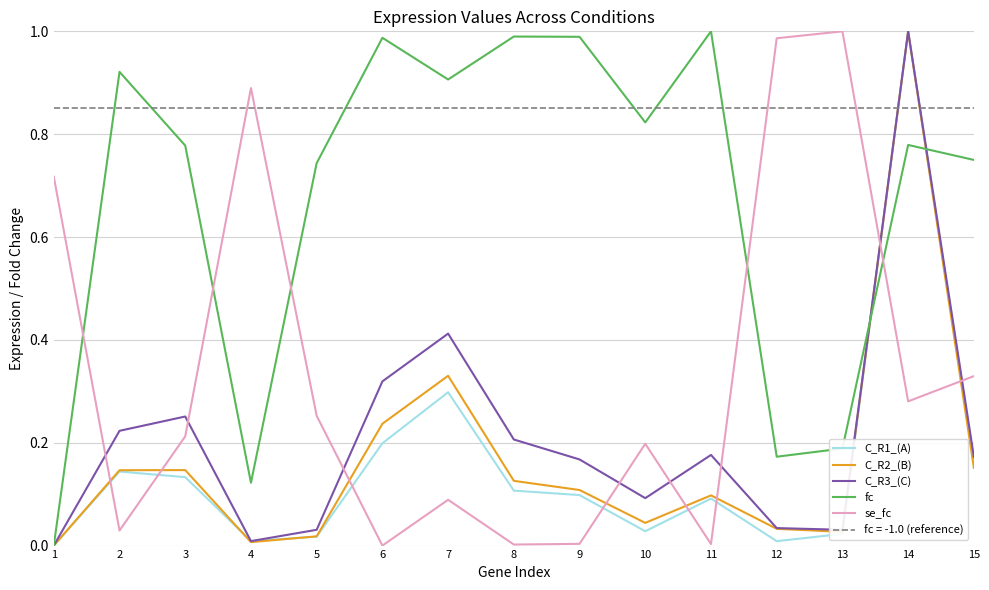

How many lines are shown in the chart?

5